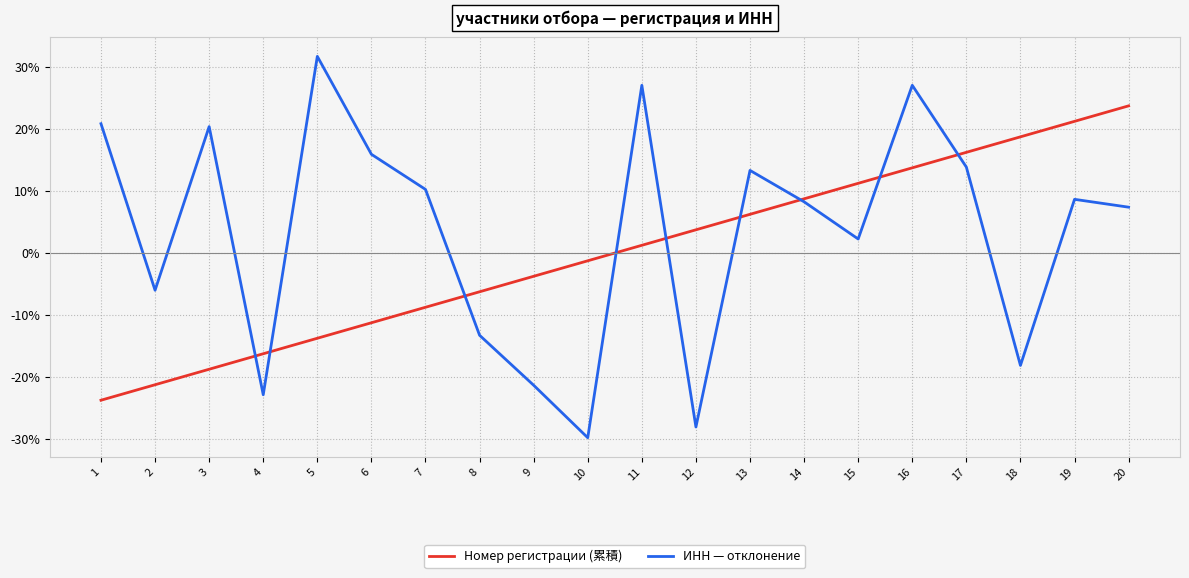

Where is ИНН — отклонение nearest to the value 0?

15